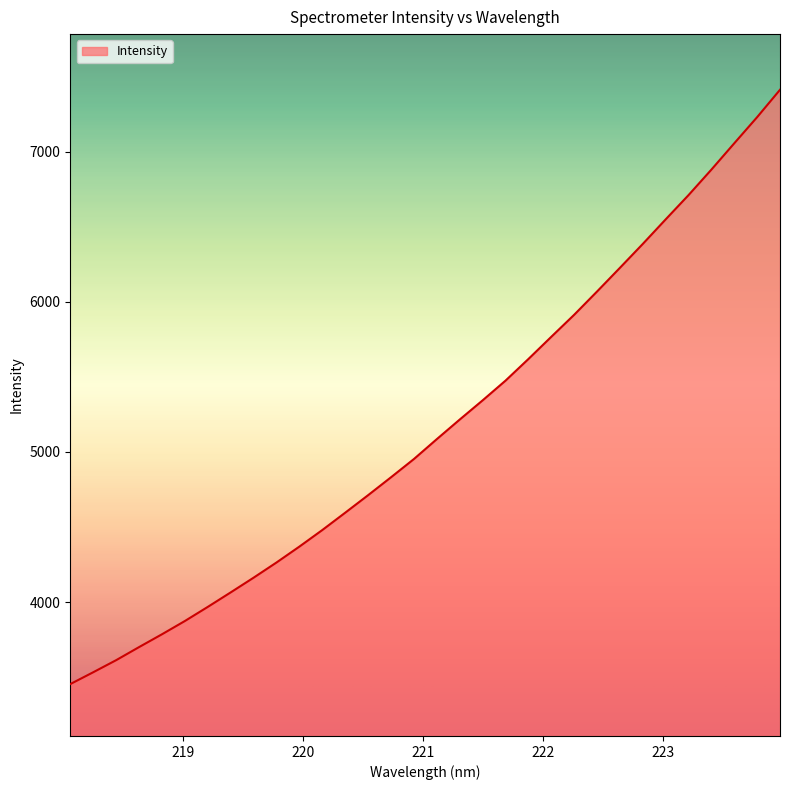

Does the chart have visible grid lines?

No